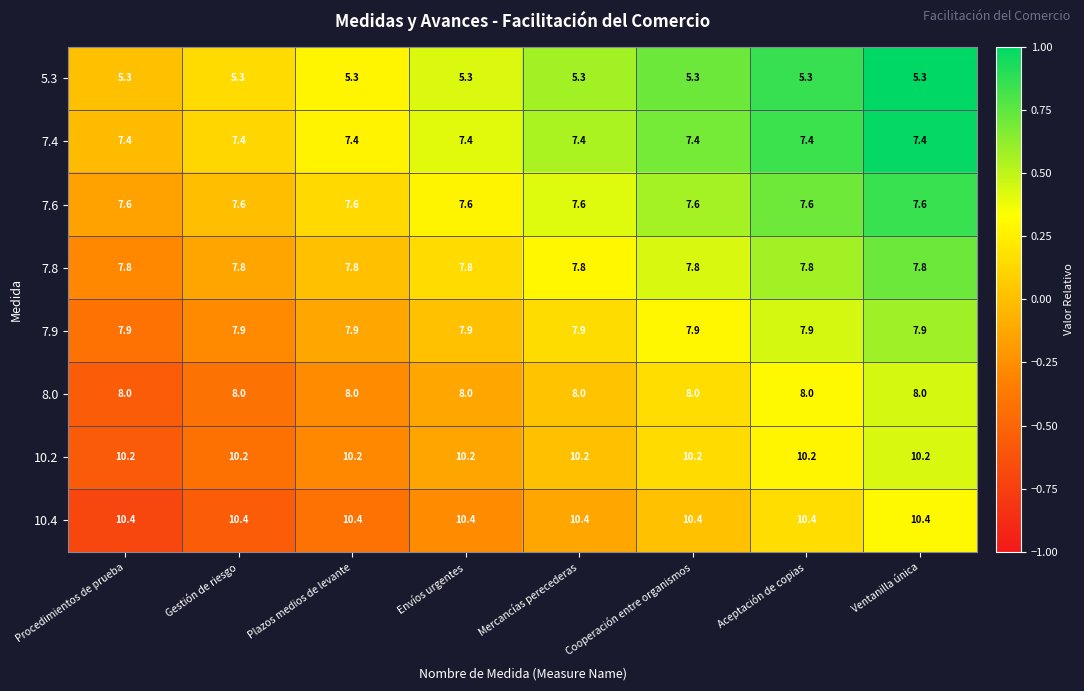

What is the sum of the 10.2 values at Gestión de riesgo and Mercancías perecederas?

20.4